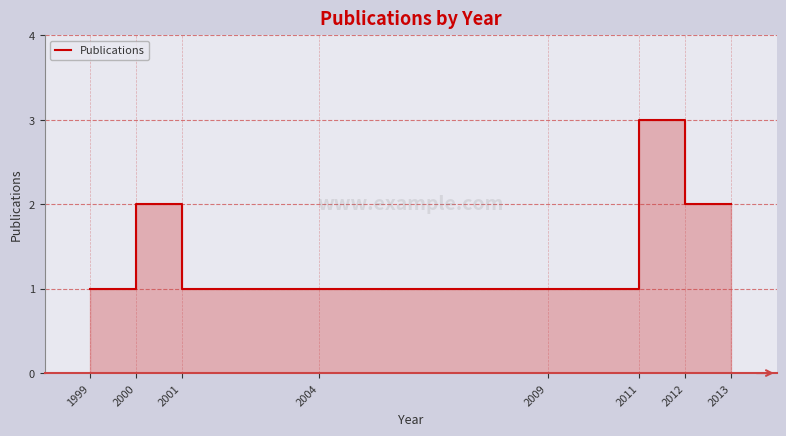

Between 2011 and 2012, which is larger?

2011